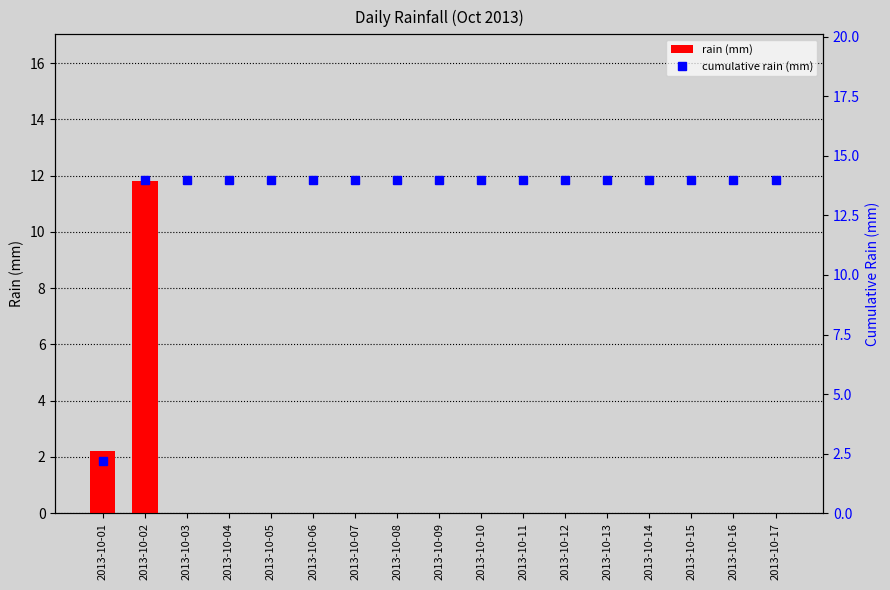

Is the value of rain (mm) at 2013-10-09 greater than the value of cumulative rain (mm) at 2013-10-17?

No